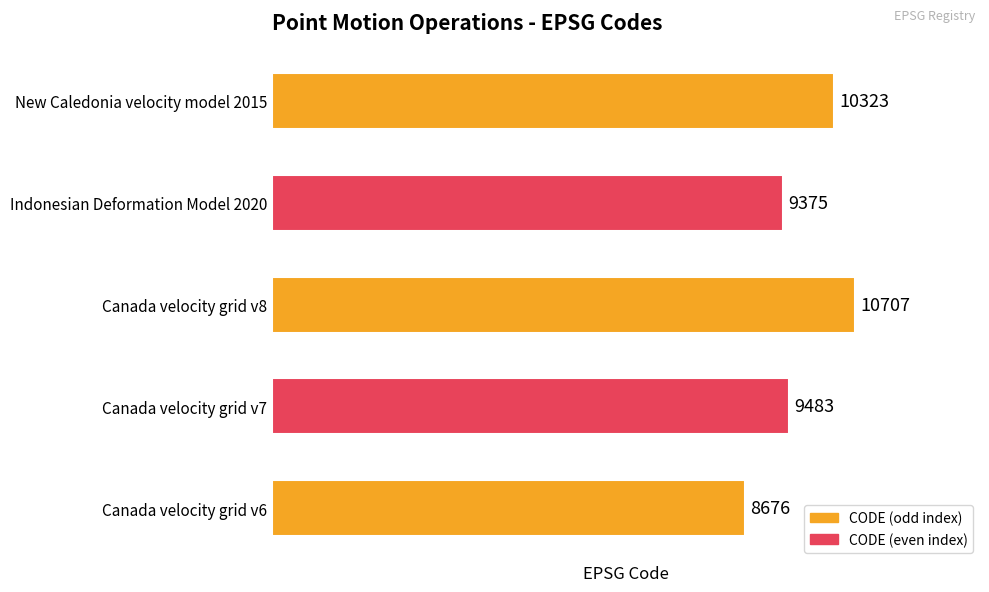

Are the bars grouped side by side (vs. stacked)?

No